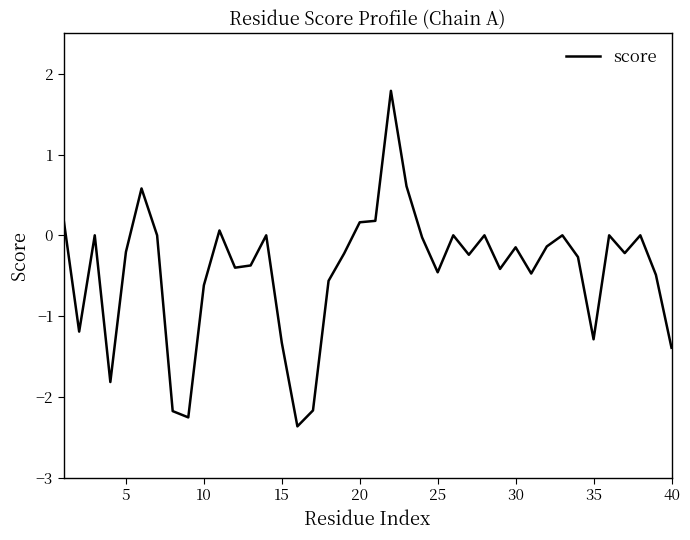

What is the minimum value shown in the chart?

-2.4